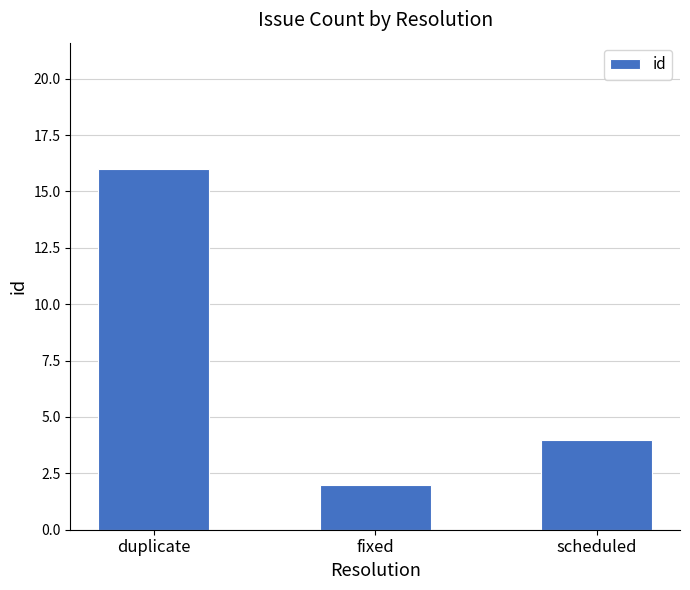

The chart shows a value of 10 at duplicate. True or false?

False